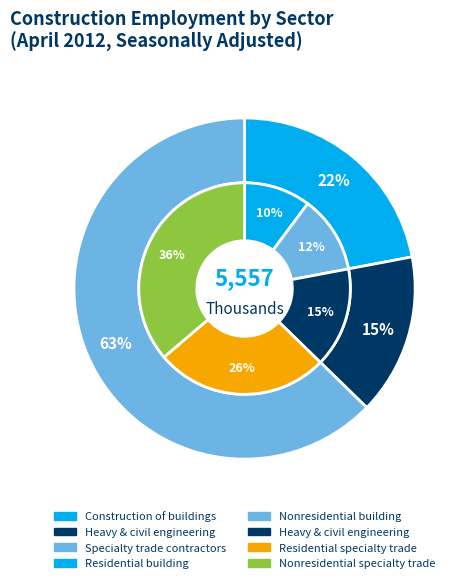

Which slice is the largest?

Specialty trade contractors